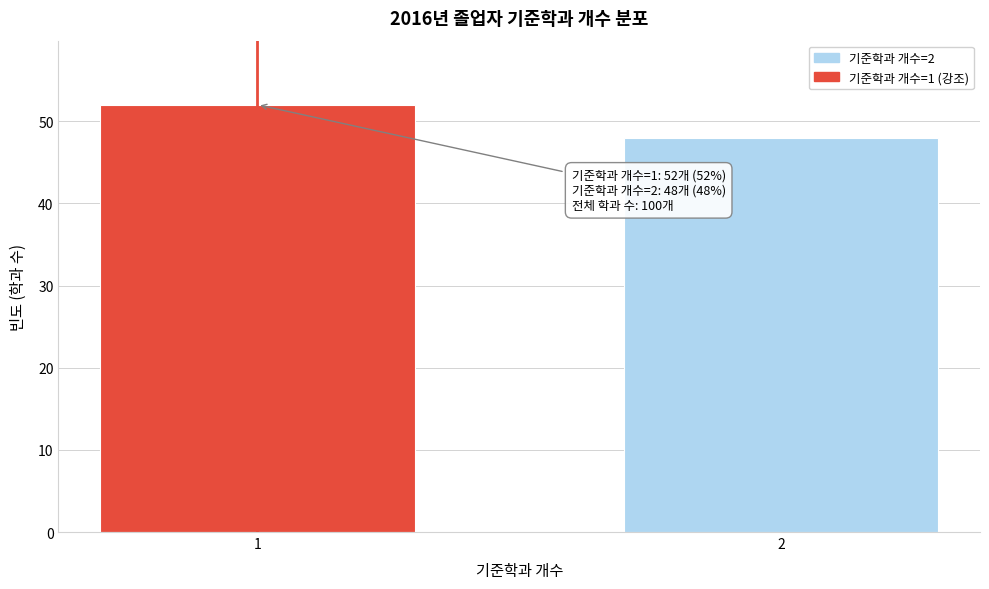

Reading left to right, extract all data points from this chart.

52	48